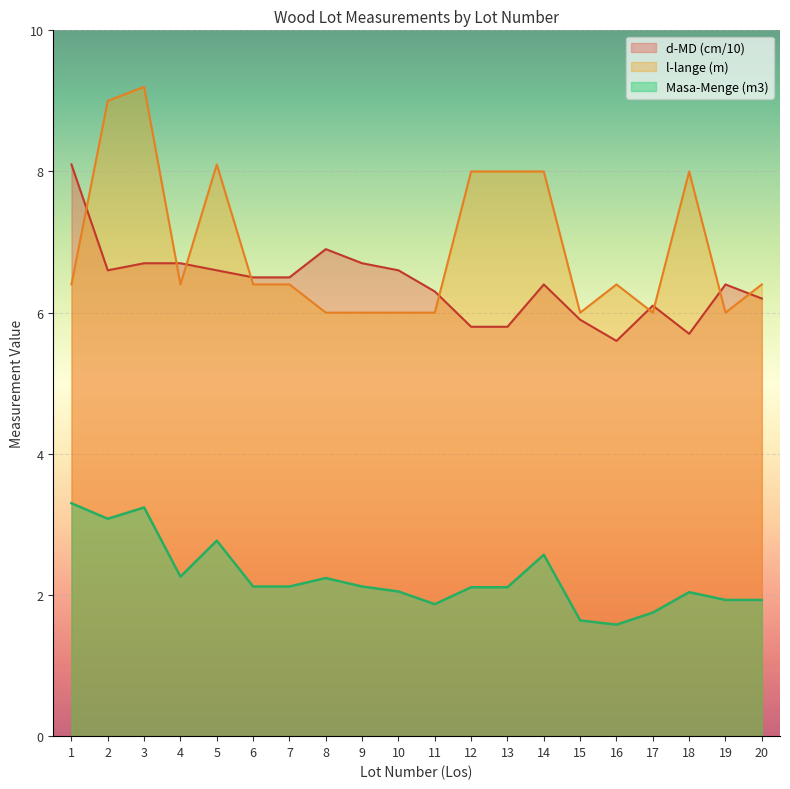

How many values in the d-MD (cm) series are below 6?

5